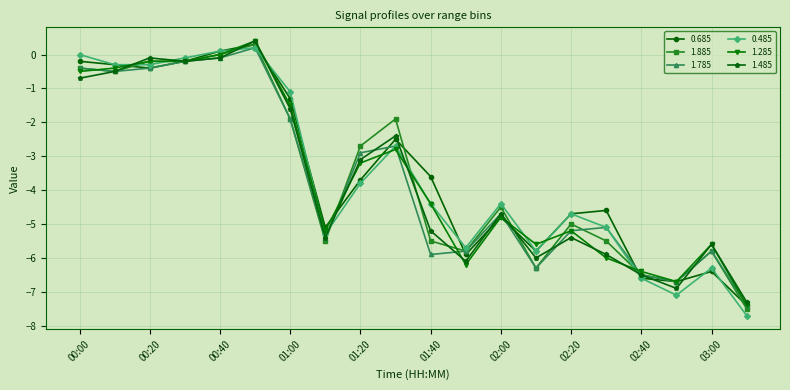

What is the minimum value for 1.885?

-7.5